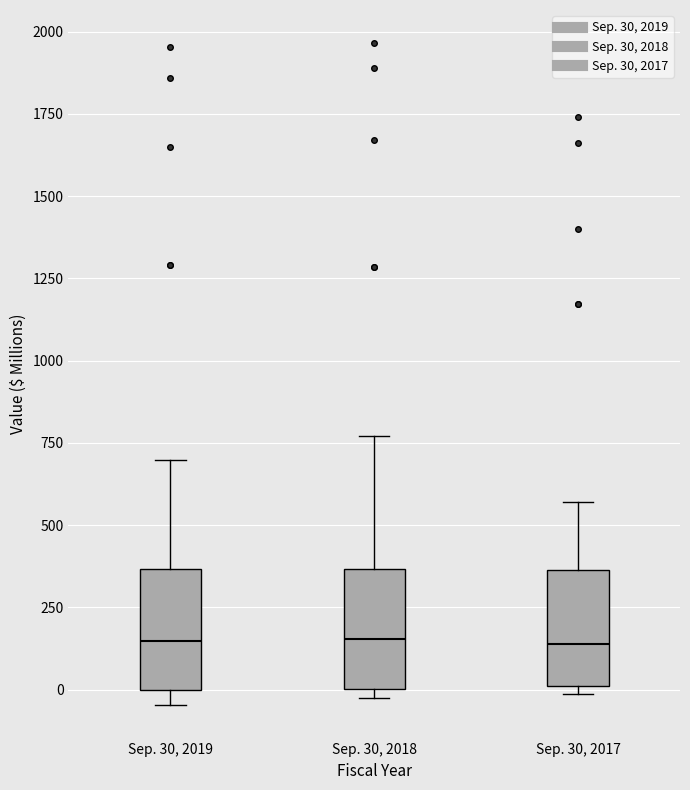

Reading left to right, read every box against the y-axis: the position of its median line, the range the box covers, and the ends of its whiskers. The values are not printed on the chart, so give them approximately, as read against the axis.

Sep. 30, 2019: median 150, box 0 to 350, whiskers -50 to 700
Sep. 30, 2018: median 150, box 0 to 350, whiskers -50 to 750
Sep. 30, 2017: median 150, box 0 to 350, whiskers 0 (just below the box's lower edge) to 550